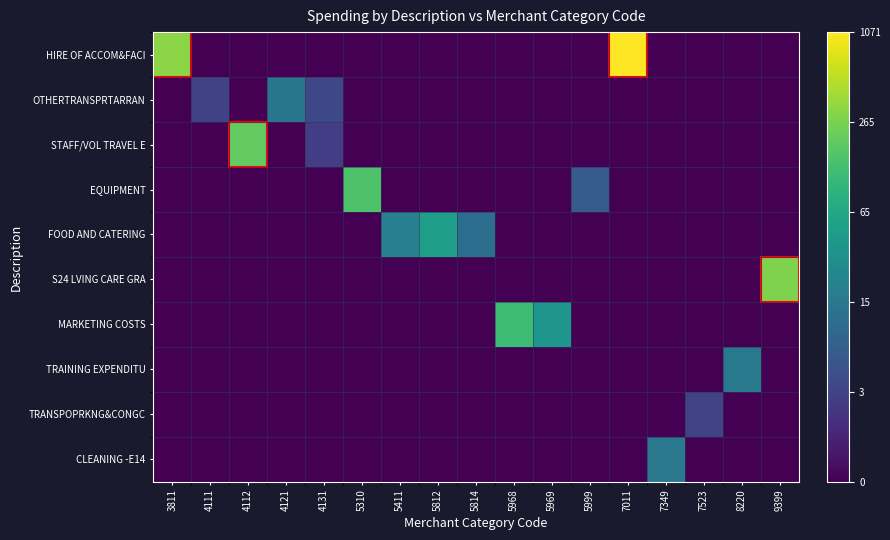

Reading right to left, extract all data points from this chart.

HIRE OF ACCOM&FACI: 9399=0.0	8220=0.0	7523=0.0	7349=0.0	7011=7.0	5999=0.0	5969=0.0	5968=0.0	5814=0.0	5812=0.0	5411=0.0	5310=0.0	4131=0.0	4121=0.0	4112=0.0	4111=0.0	3811=5.8
OTHERTRANSPRTARRAN: 9399=0.0	8220=0.0	7523=0.0	7349=0.0	7011=0.0	5999=0.0	5969=0.0	5968=0.0	5814=0.0	5812=0.0	5411=0.0	5310=0.0	4131=1.5	4121=2.7	4112=0.0	4111=1.4	3811=0.0
STAFF/VOL TRAVEL E: 9399=0.0	8220=0.0	7523=0.0	7349=0.0	7011=0.0	5999=0.0	5969=0.0	5968=0.0	5814=0.0	5812=0.0	5411=0.0	5310=0.0	4131=1.3	4121=0.0	4112=5.3	4111=0.0	3811=0.0
EQUIPMENT: 9399=0.0	8220=0.0	7523=0.0	7349=0.0	7011=0.0	5999=2.0	5969=0.0	5968=0.0	5814=0.0	5812=0.0	5411=0.0	5310=5.0	4131=0.0	4121=0.0	4112=0.0	4111=0.0	3811=0.0
FOOD AND CATERING: 9399=0.0	8220=0.0	7523=0.0	7349=0.0	7011=0.0	5999=0.0	5969=0.0	5968=0.0	5814=2.5	5812=3.9	5411=3.1	5310=0.0	4131=0.0	4121=0.0	4112=0.0	4111=0.0	3811=0.0
S24 LVING CARE GRA: 9399=5.6	8220=0.0	7523=0.0	7349=0.0	7011=0.0	5999=0.0	5969=0.0	5968=0.0	5814=0.0	5812=0.0	5411=0.0	5310=0.0	4131=0.0	4121=0.0	4112=0.0	4111=0.0	3811=0.0
MARKETING COSTS: 9399=0.0	8220=0.0	7523=0.0	7349=0.0	7011=0.0	5999=0.0	5969=3.7	5968=4.8	5814=0.0	5812=0.0	5411=0.0	5310=0.0	4131=0.0	4121=0.0	4112=0.0	4111=0.0	3811=0.0
TRAINING EXPENDITU: 9399=0.0	8220=2.8	7523=0.0	7349=0.0	7011=0.0	5999=0.0	5969=0.0	5968=0.0	5814=0.0	5812=0.0	5411=0.0	5310=0.0	4131=0.0	4121=0.0	4112=0.0	4111=0.0	3811=0.0
TRANSPOPRKNG&CONGC: 9399=0.0	8220=0.0	7523=1.4	7349=0.0	7011=0.0	5999=0.0	5969=0.0	5968=0.0	5814=0.0	5812=0.0	5411=0.0	5310=0.0	4131=0.0	4121=0.0	4112=0.0	4111=0.0	3811=0.0
CLEANING -E14: 9399=0.0	8220=0.0	7523=0.0	7349=2.8	7011=0.0	5999=0.0	5969=0.0	5968=0.0	5814=0.0	5812=0.0	5411=0.0	5310=0.0	4131=0.0	4121=0.0	4112=0.0	4111=0.0	3811=0.0